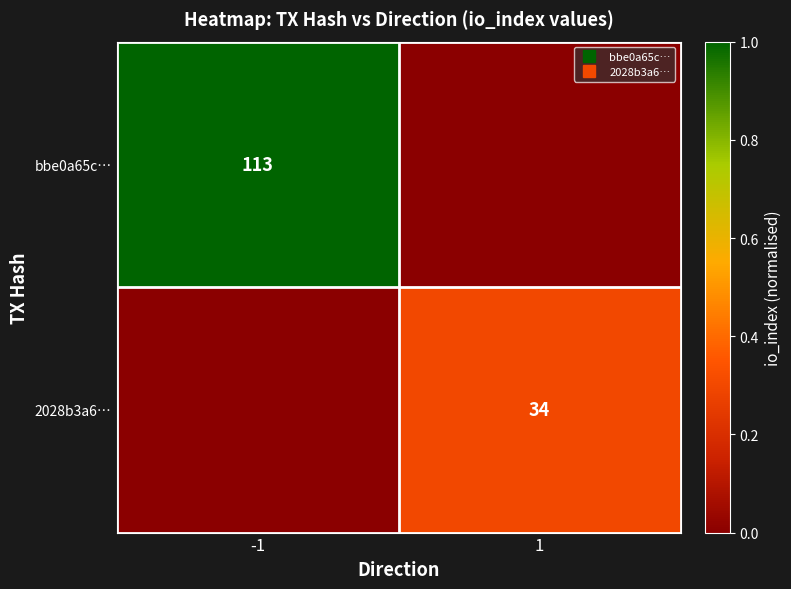

What is the total value across all series at 1?

0.3